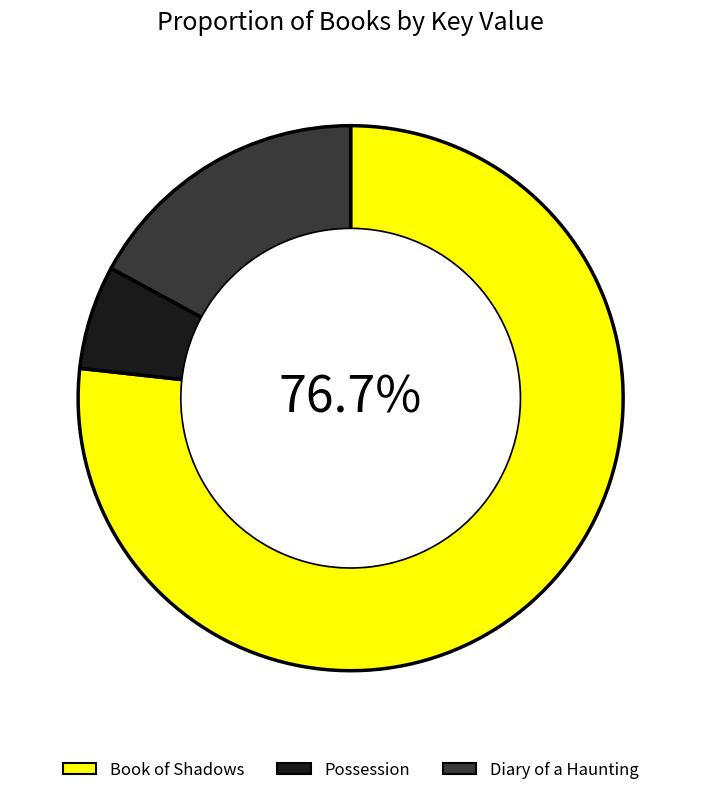

To the nearest percent, what is the average slice percentage?

33%